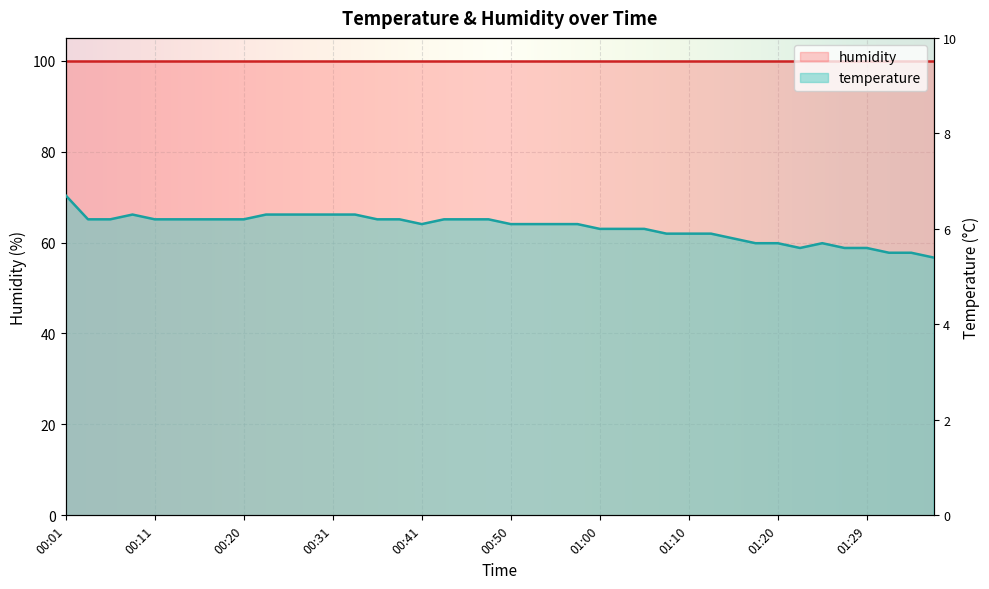

What is the difference between the maximum and minimum values?

1.3